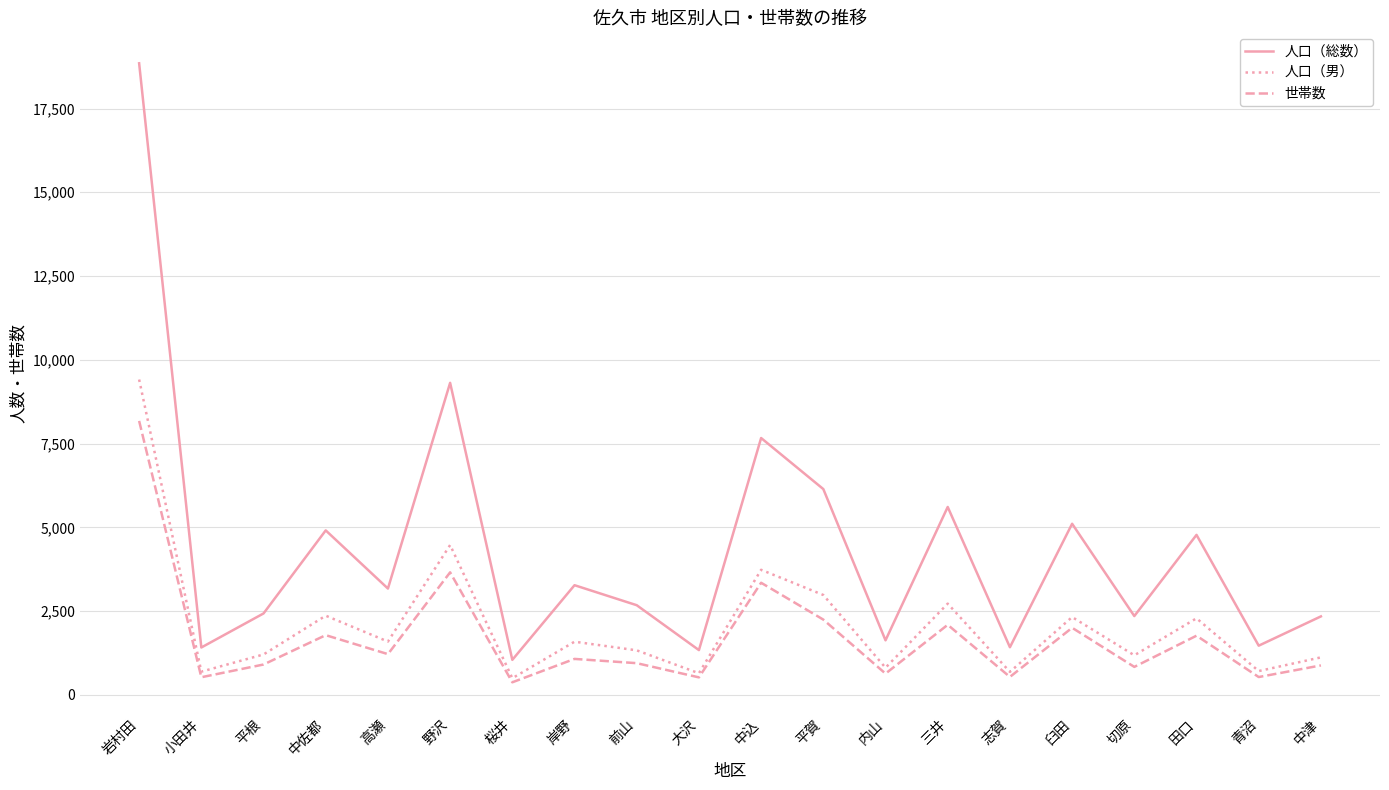

At 野沢, list the series in order from smallest to largest.

世帯数, 人口（男）, 人口（総数）